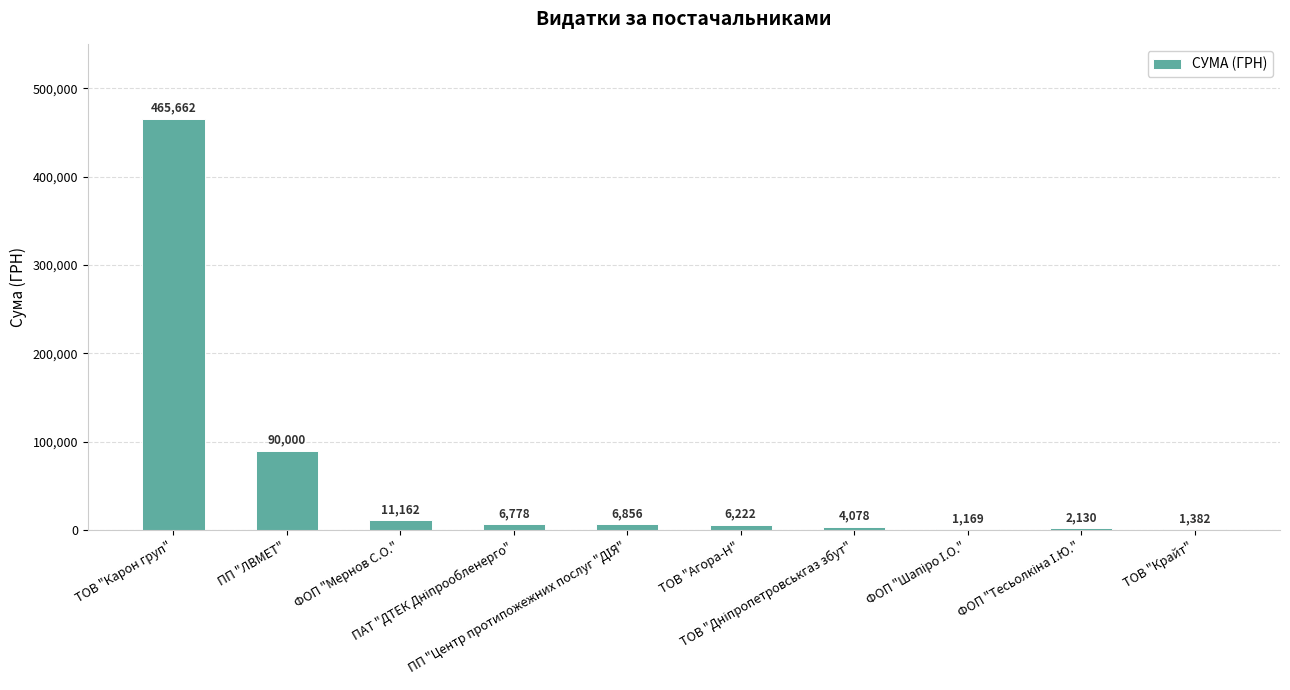

What is the greatest value displayed?

465662.5